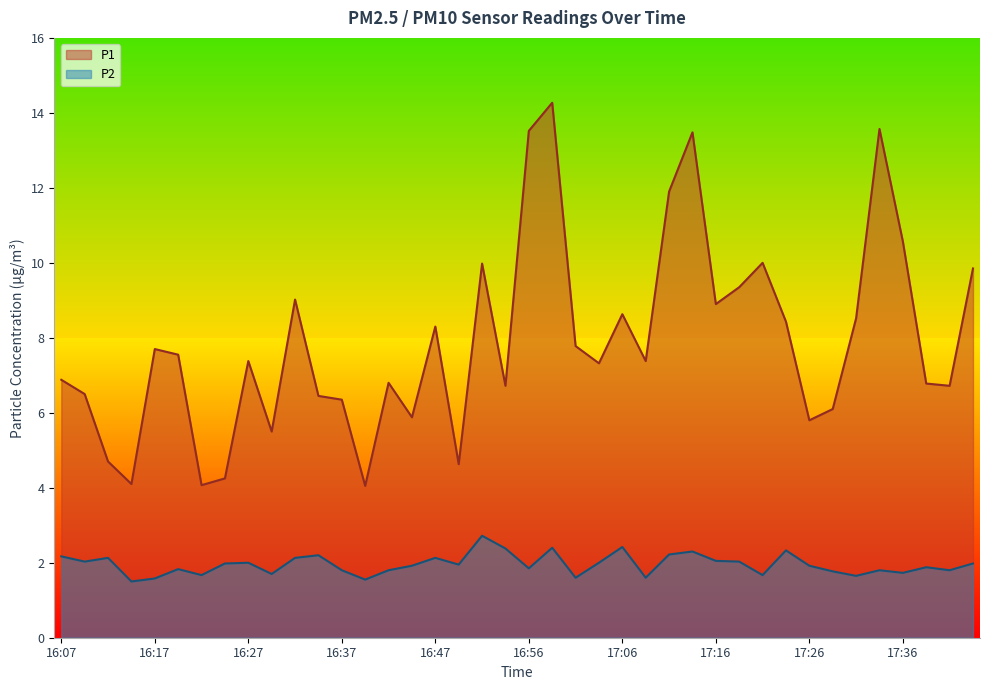

What is the maximum value shown in the chart?

14.3